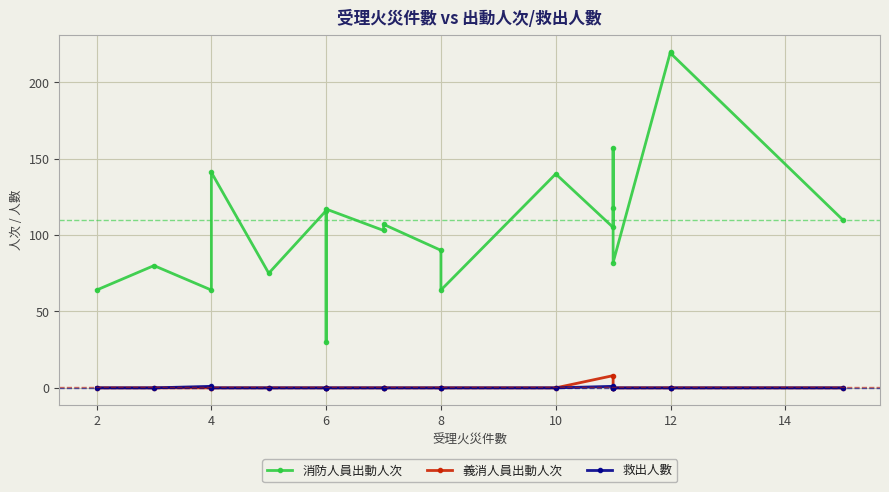

Which series has the largest total across all categories?

消防人員出動人次